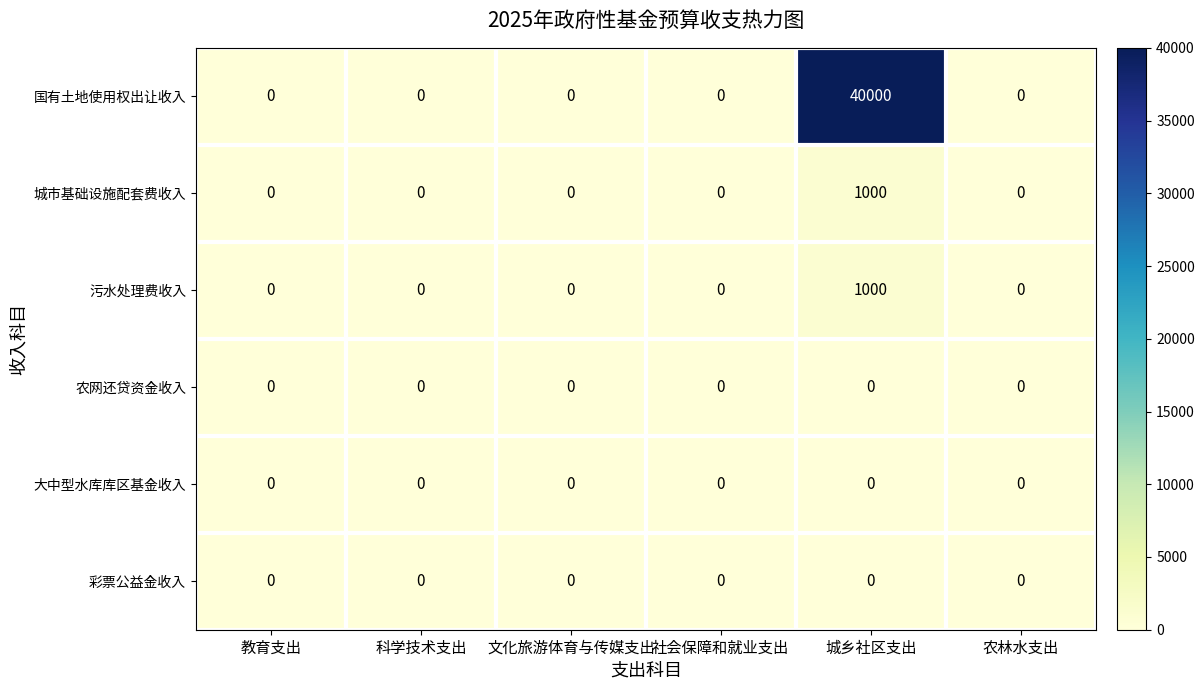

What is the greatest value displayed?

40000